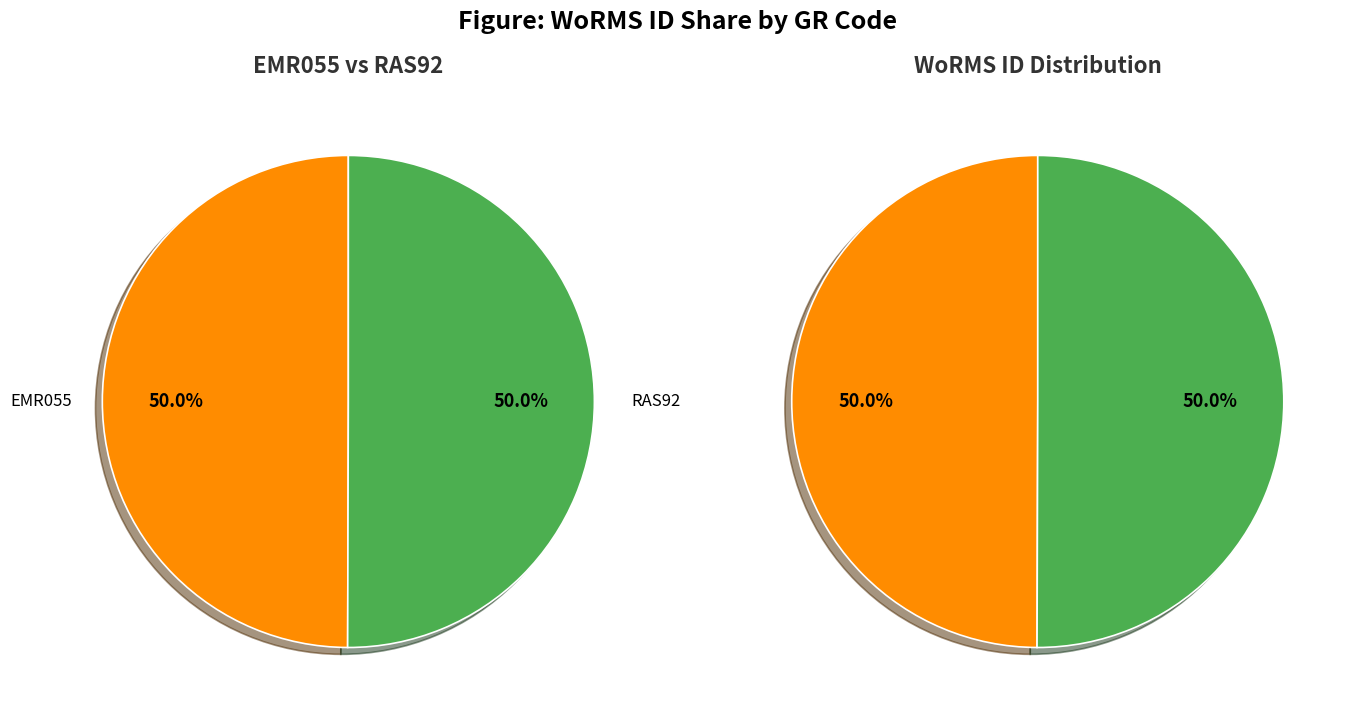

Combined, what portion of the pie is RAS92 and EMR055?

100.0%